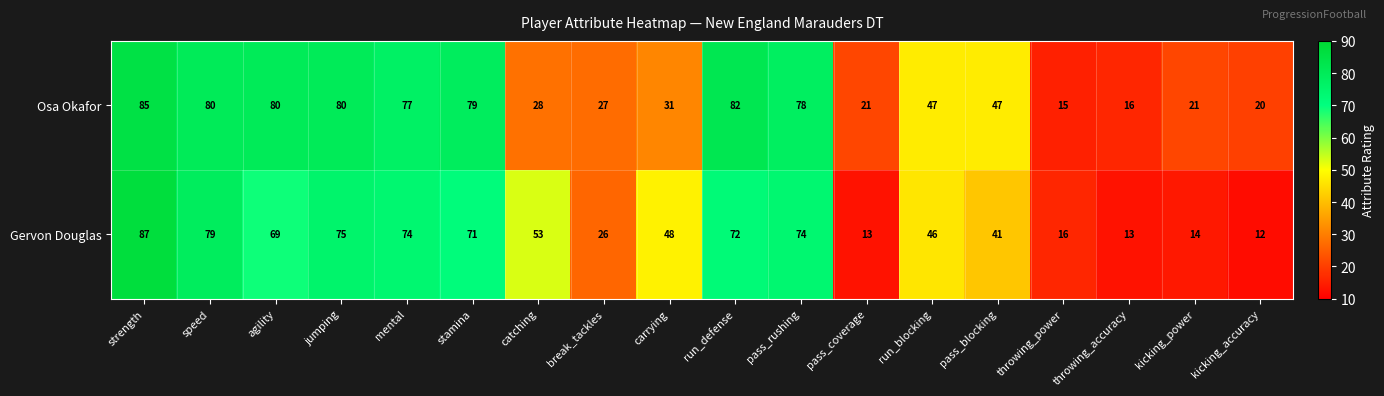

Which series has the largest total across all categories?

Osa Okafor